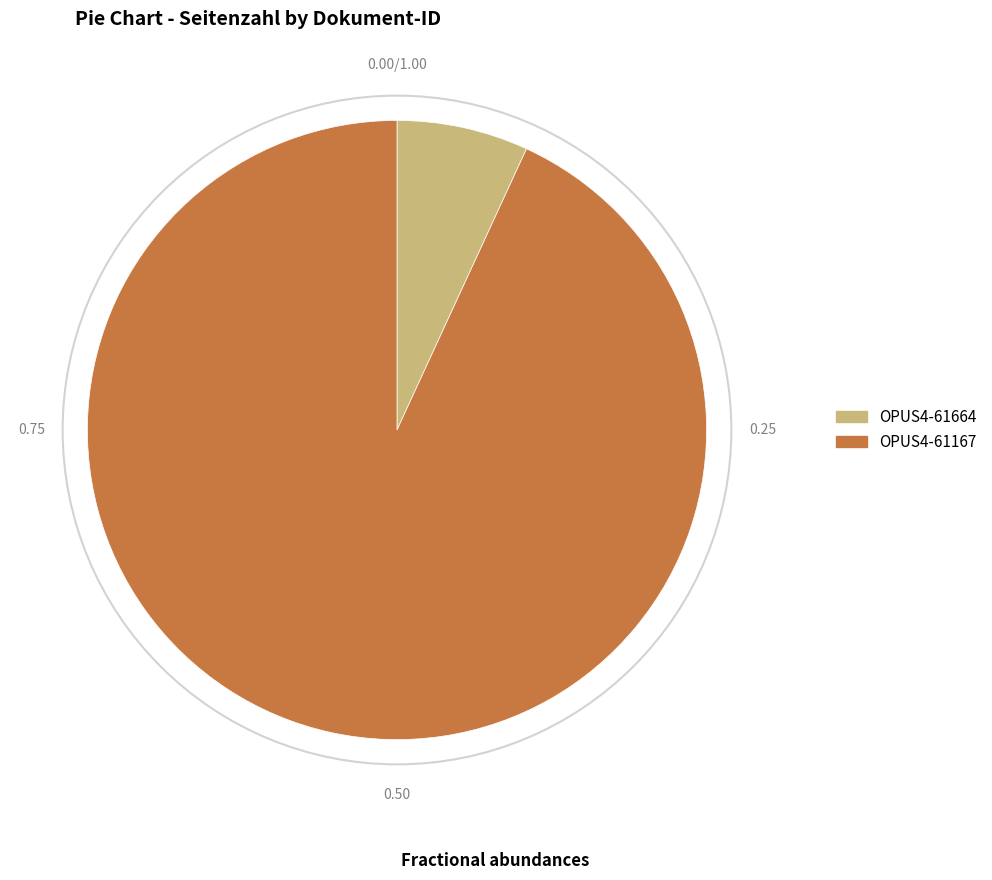

Which has a higher value, OPUS4-61664 or OPUS4-61167?

OPUS4-61167